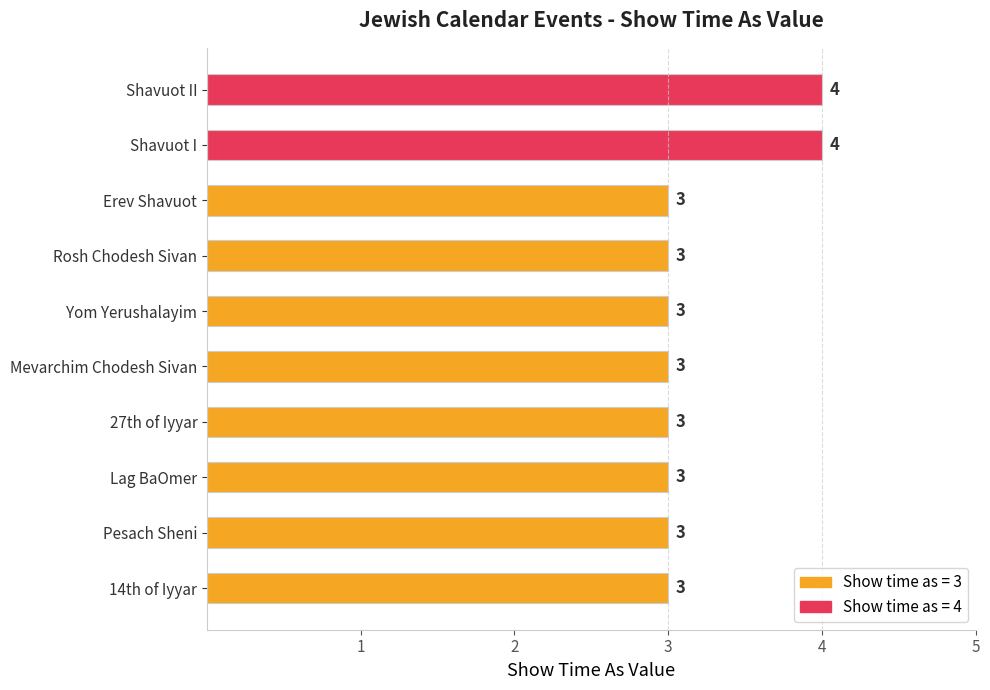

Count the number of categories in the chart.

10